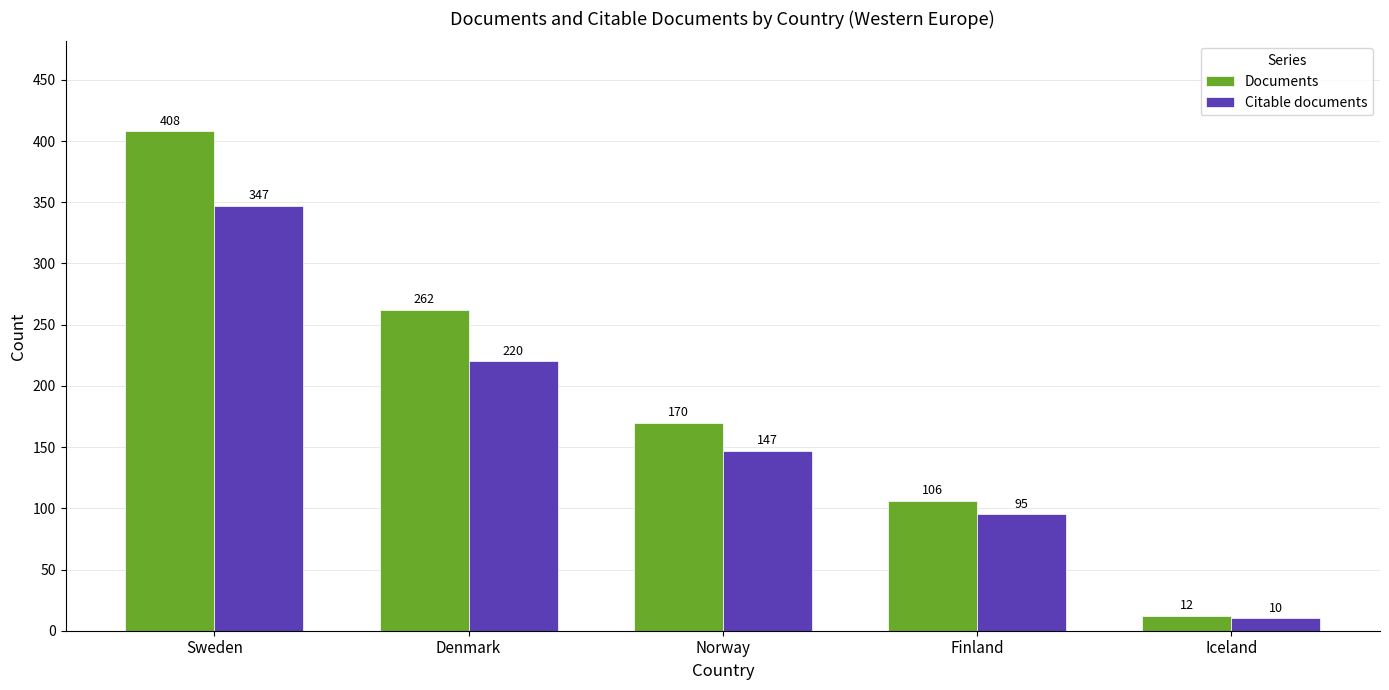

Between Norway and Finland, which series saw the biggest shift?

Documents